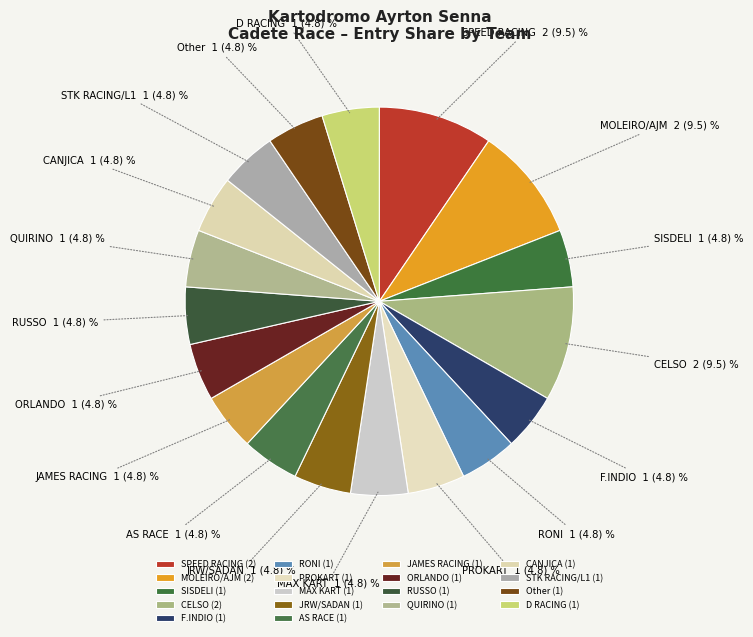

Is there any slice that represents more than half of the pie?

No